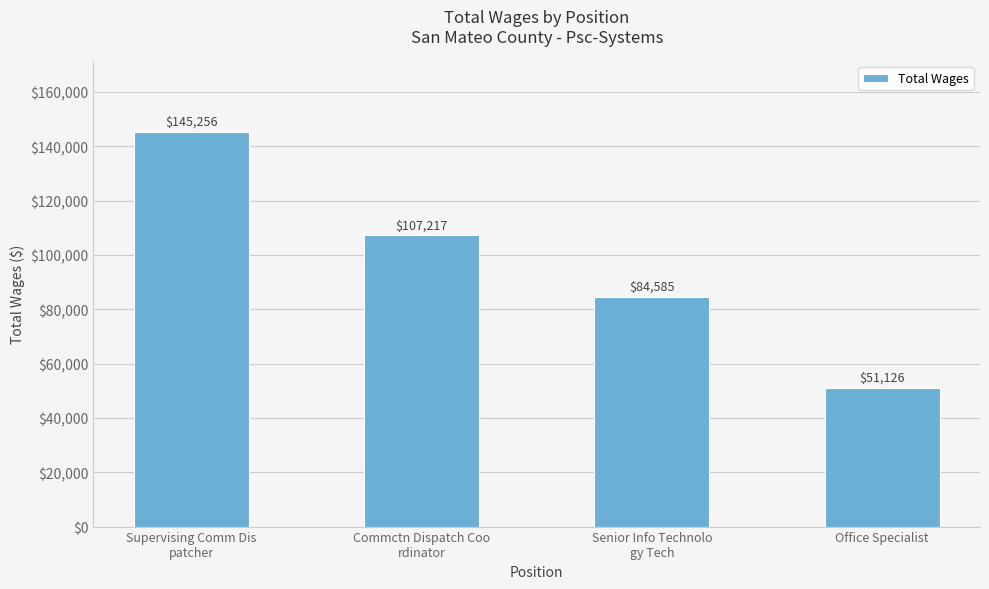

What position from the right is Office Specialist?

1